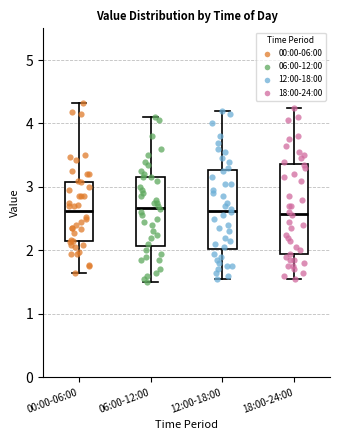

Reading left to right, read every box against the y-axis: the position of its median line, the range the box covers, and the ends of its whiskers. The values are not printed on the chart, so give them approximately, as read against the axis.

00:00-06:00: median 2.6, box 2.1 to 3.1, whiskers 1.7 to 4.3
06:00-12:00: median 2.7, box 2.1 to 3.2, whiskers 1.5 to 4.1
12:00-18:00: median 2.6, box 2.0 to 3.3, whiskers 1.6 to 4.2
18:00-24:00: median 2.6, box 1.9 to 3.4, whiskers 1.6 to 4.3